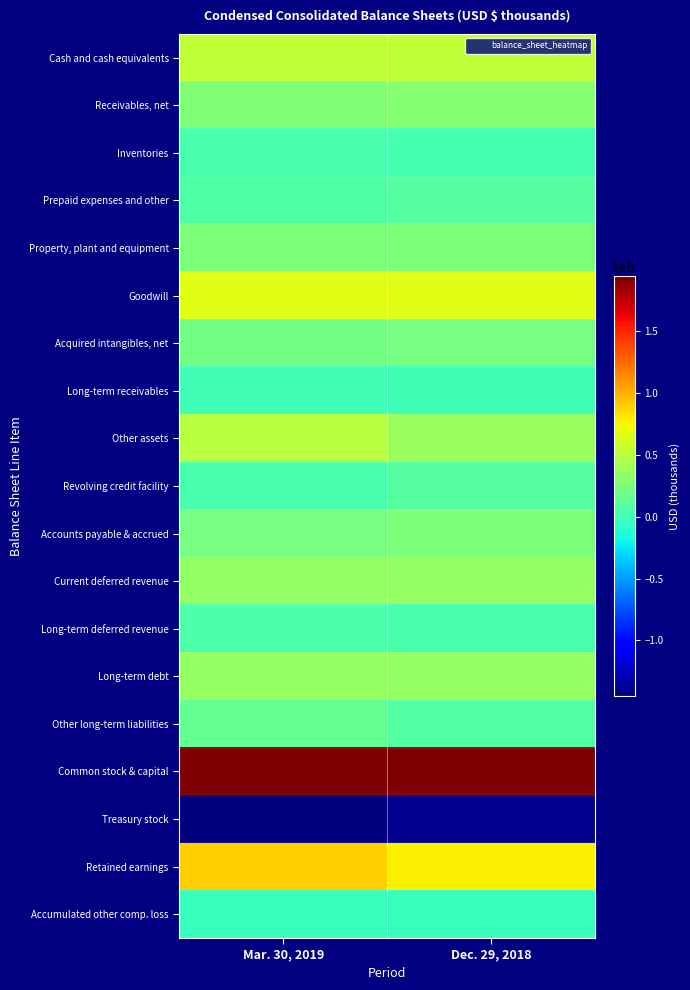

Which category has the lowest value across all series?

Mar. 30, 2019